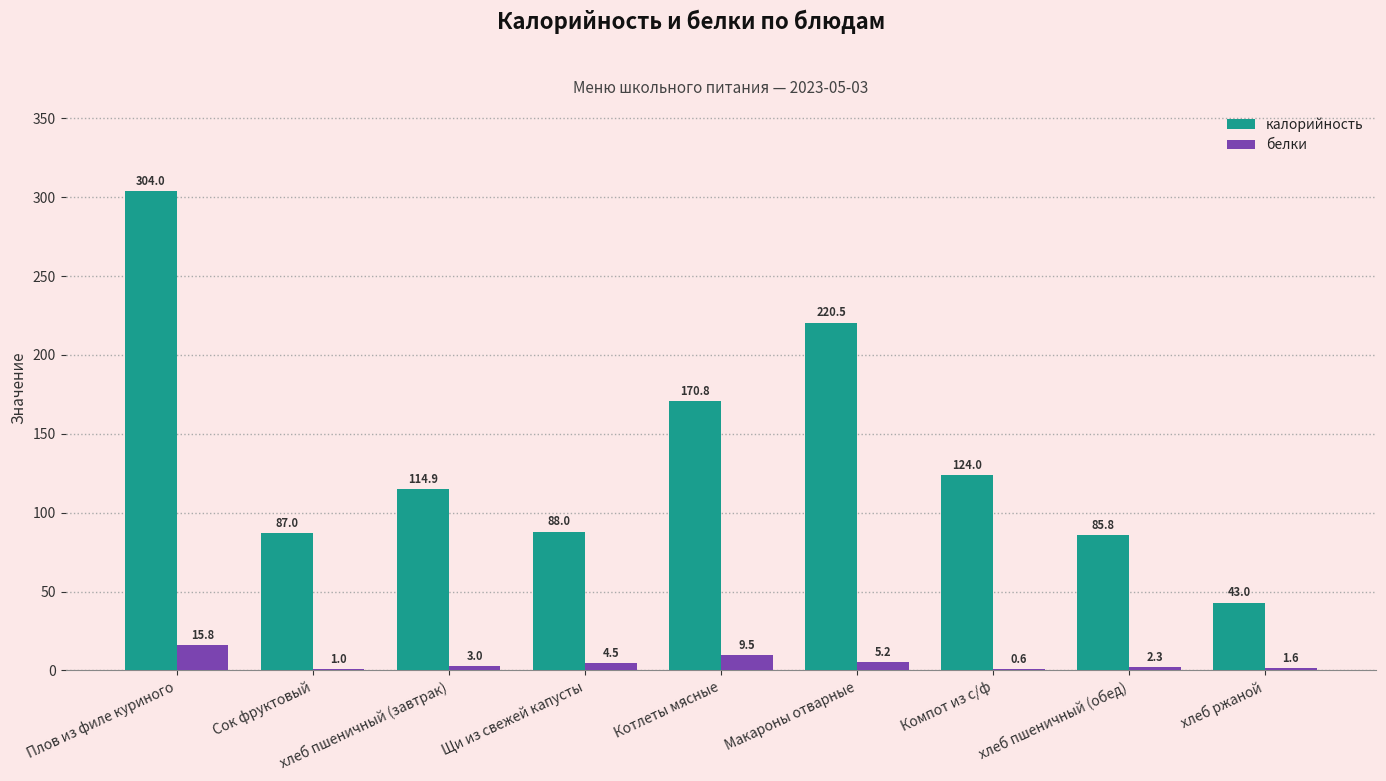

What is the difference between the калорийность values at Котлеты мясные and Компот из с/ф?

46.8